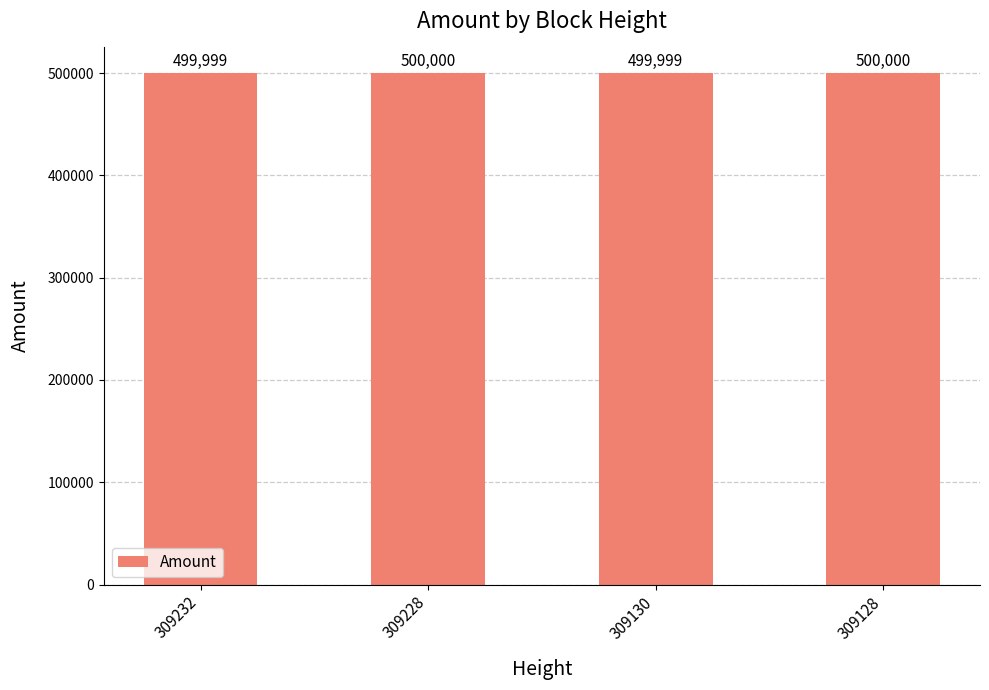

What is the maximum value shown in the chart?

500000